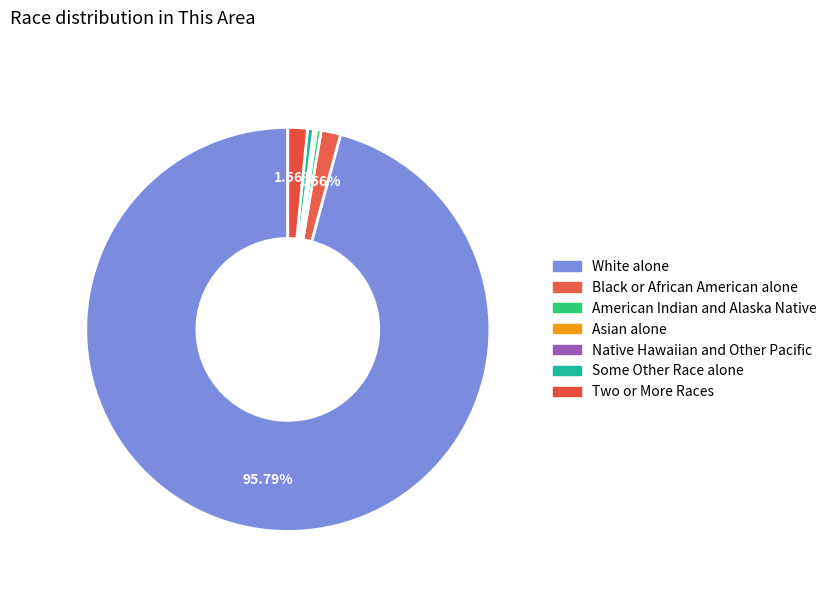

What portion of the pie excludes American Indian and Alaska Native?

99.6%